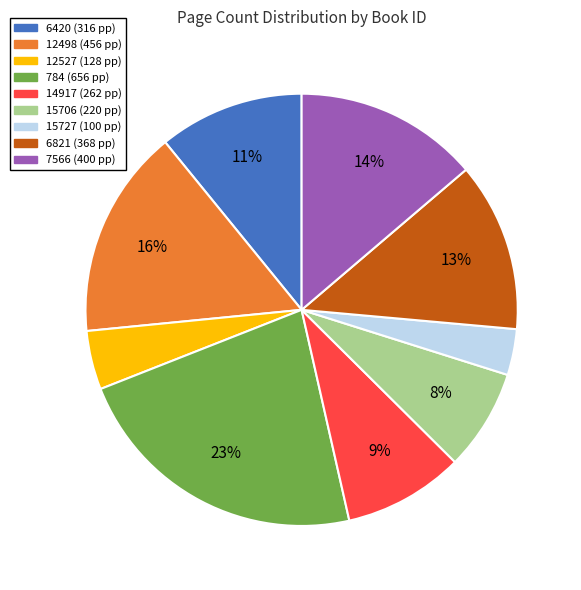

What is the smallest slice in the pie chart?

15727